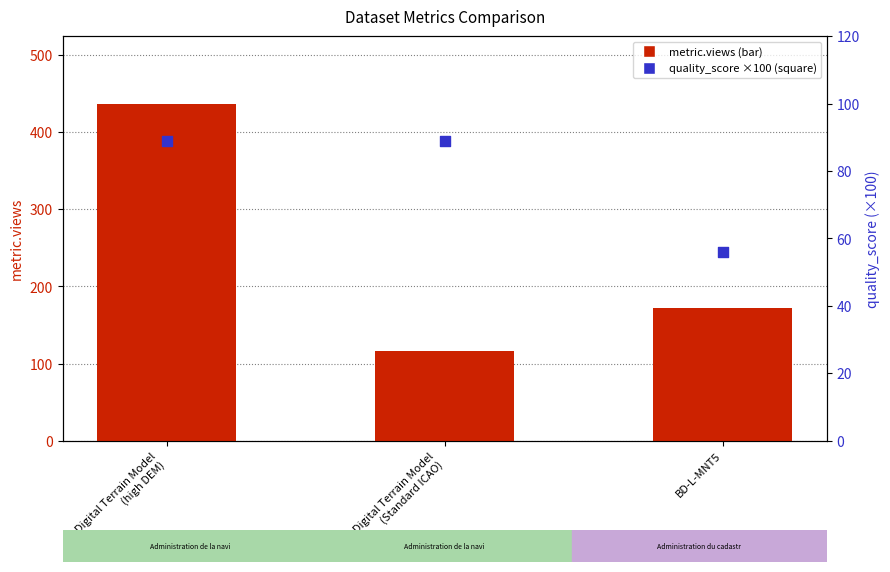

Which series contains the highest Y value?

metric.views